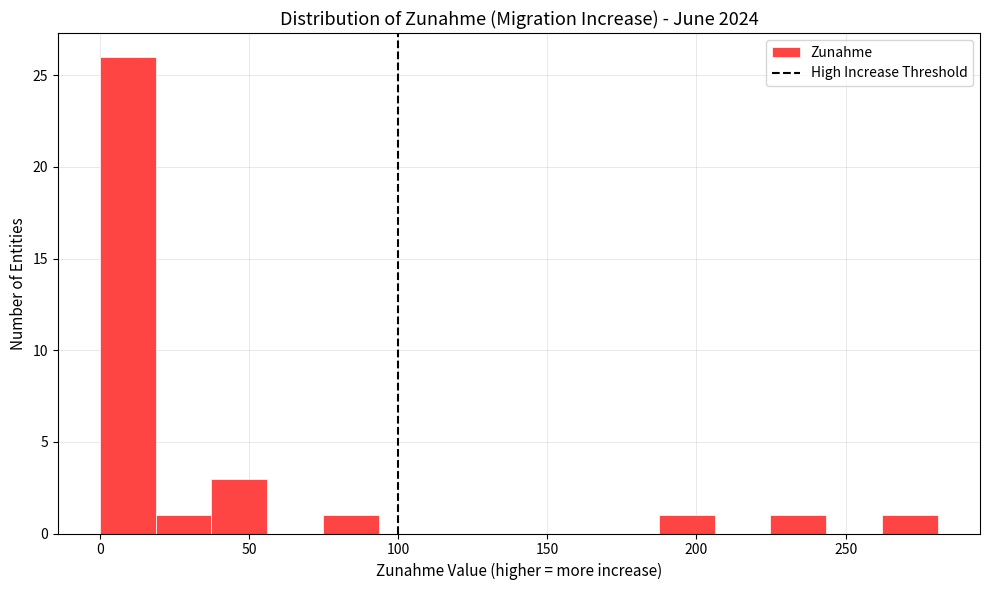

Around what value on the x-axis is the tallest bar? Give the approximate position of its centre, as read against the axis.

10